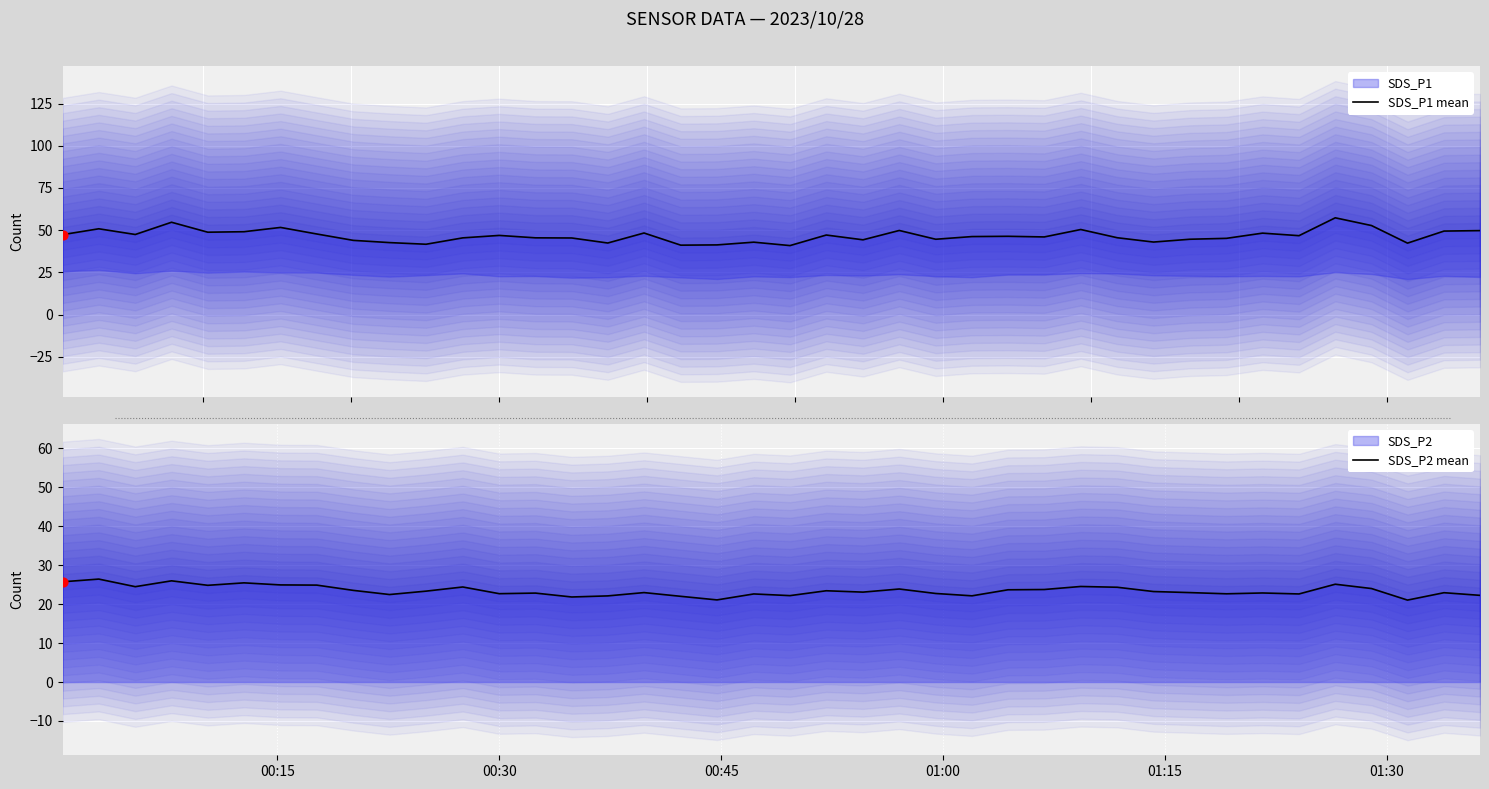

Is the value of SDS_P2 mean at 01:15 greater than the value of SDS_P1 mean at 33?

No